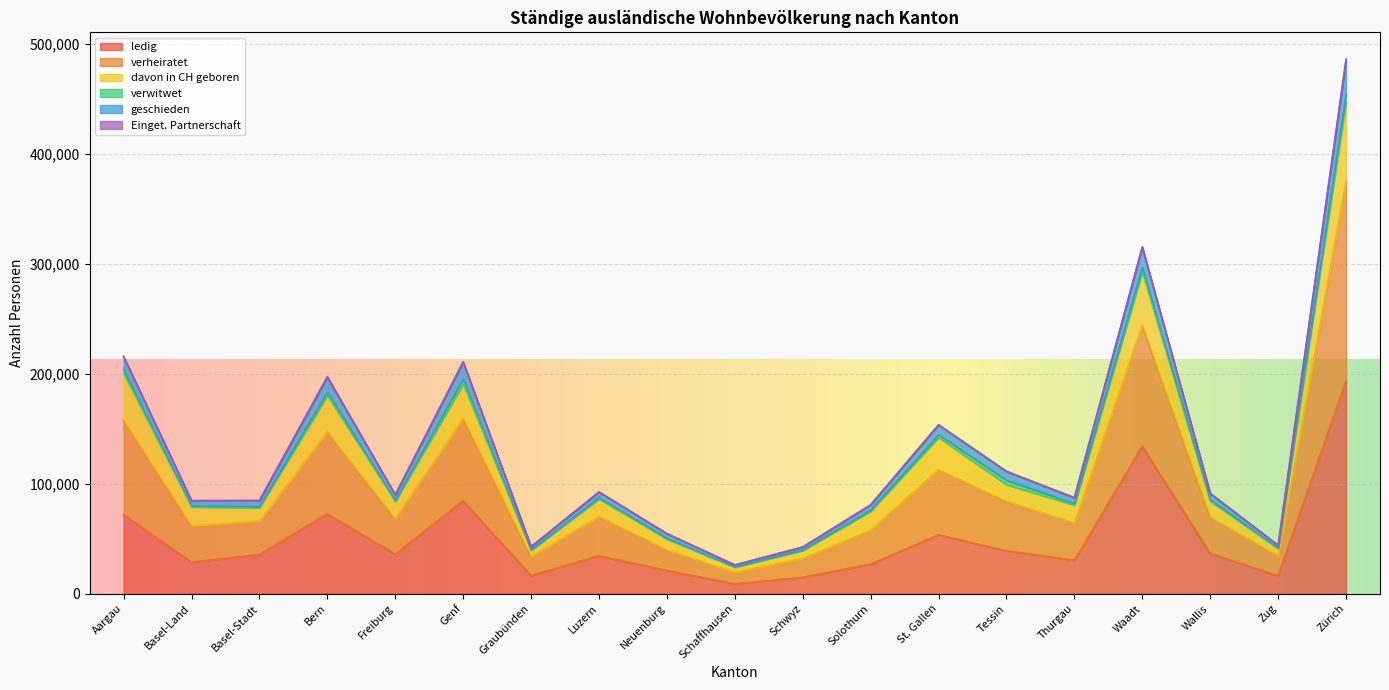

What is the minimum value shown in the chart?

8976